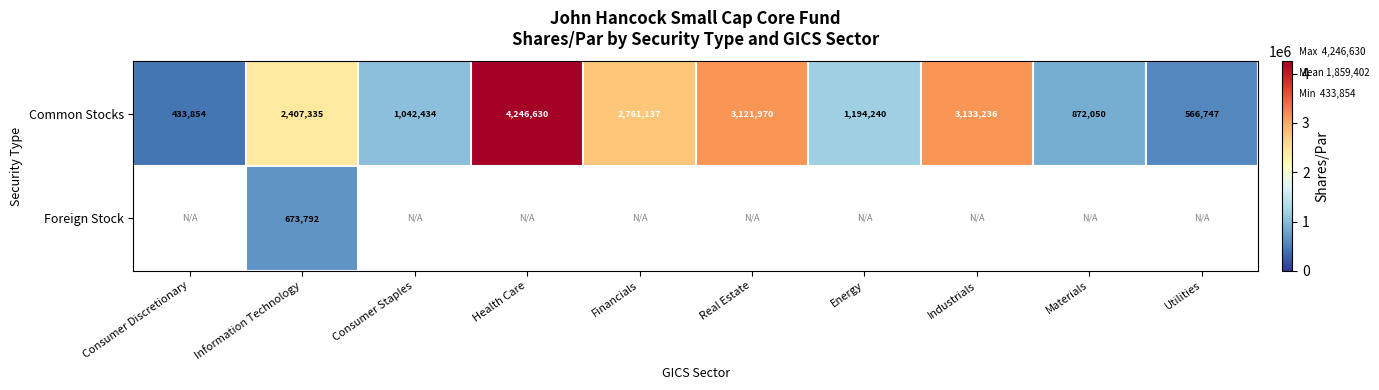

What is the smallest value displayed?

433854.0